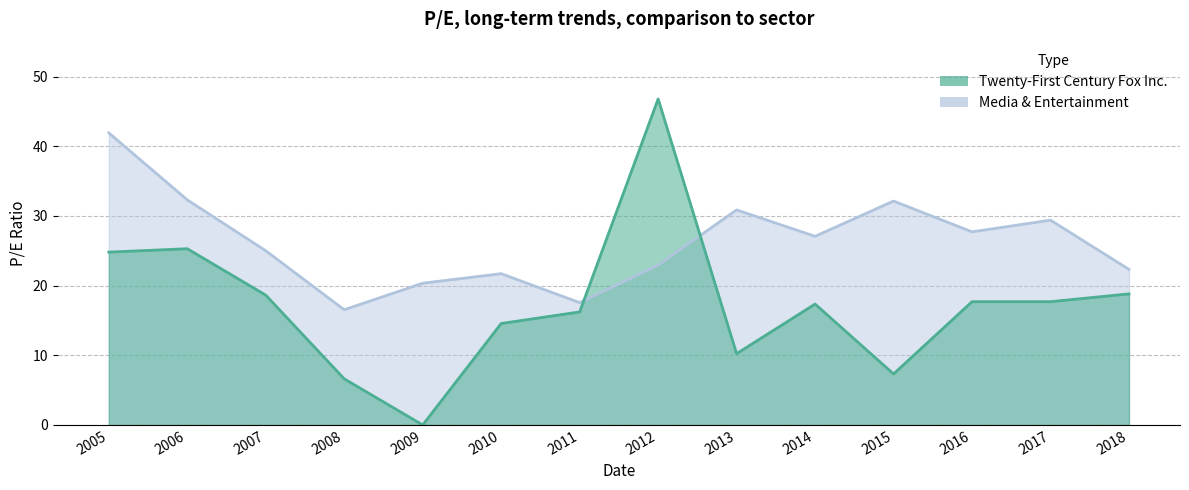

Which series has the widest spread of values?

Twenty-First Century Fox Inc.